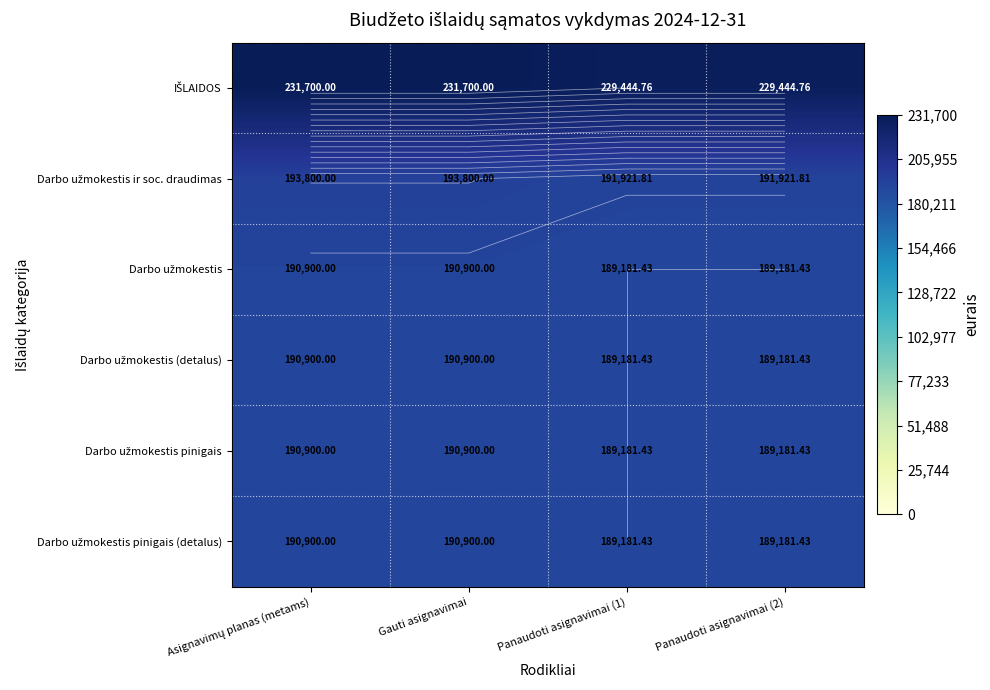

Where is Darbo užmokestis pinigais nearest to the value 190040?

Panaudoti asignavimai (1)